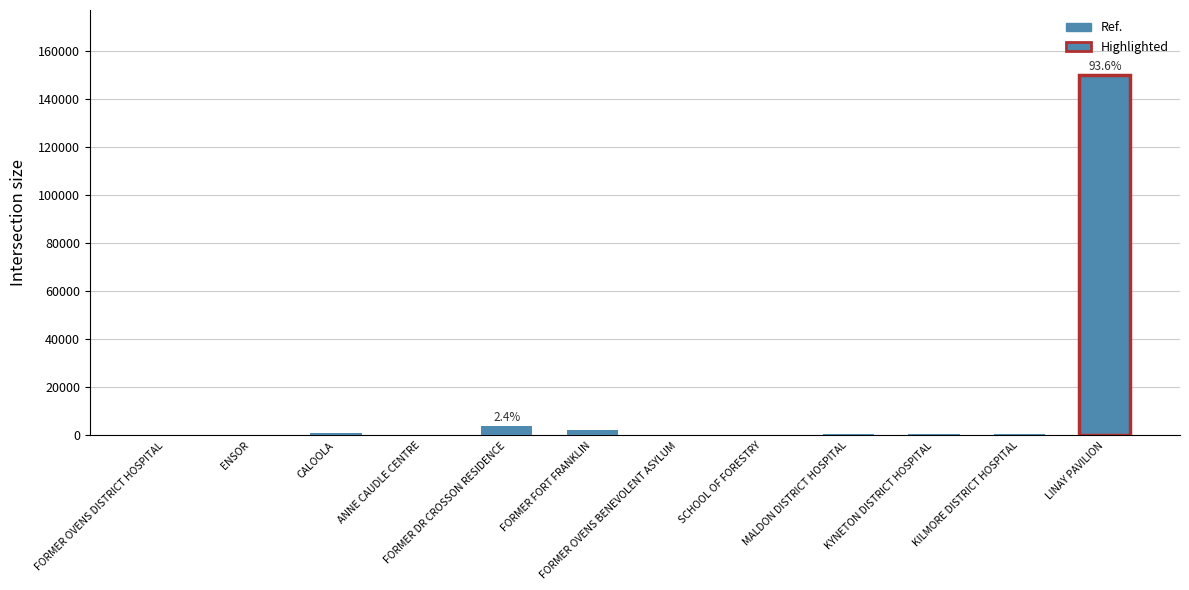

Approximately how many times larger is the value at ANNE CAUDLE CENTRE compared to CALOOLA?

0.1